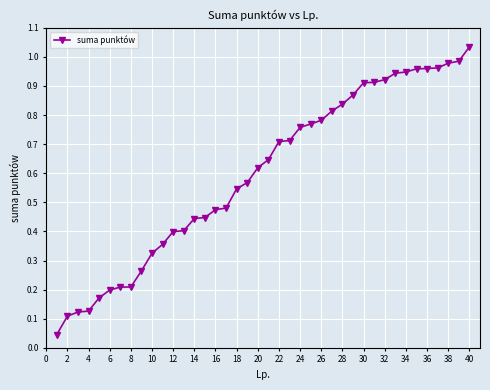

What is the sum of all values?

23.9